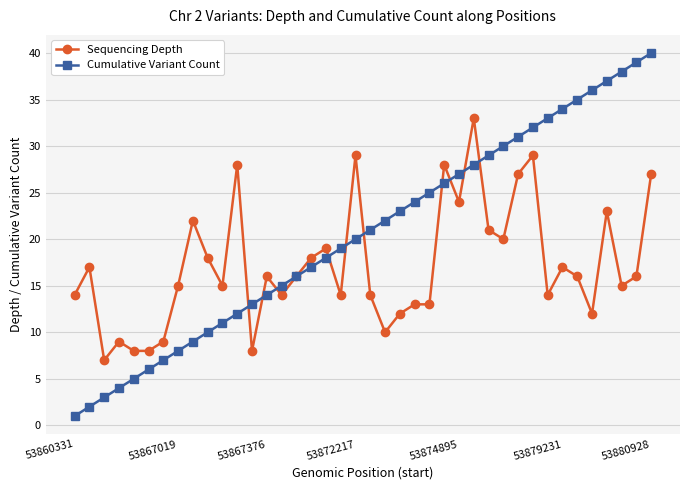

What is the value of the Cumulative Variant Count point at the 3rd from the left?

3